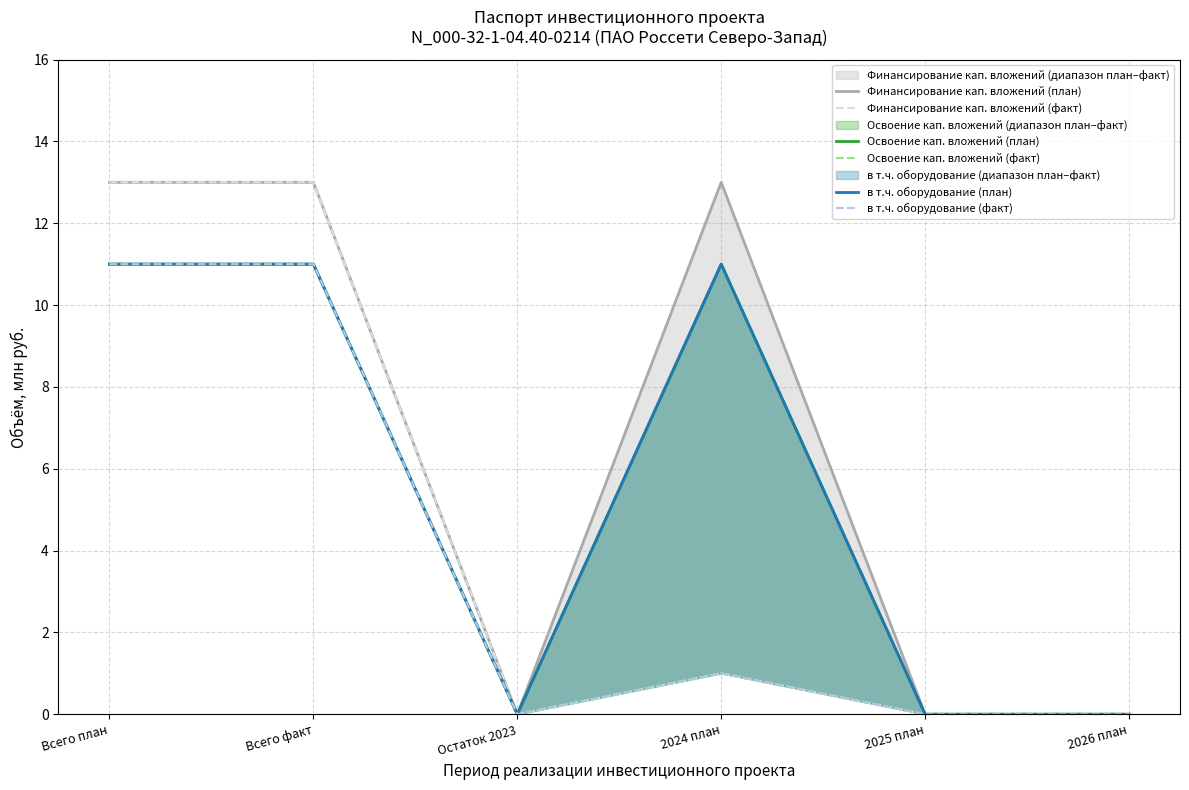

What is the difference between the maximum and minimum values in the Финансирование кап. вложений (факт) series?

13